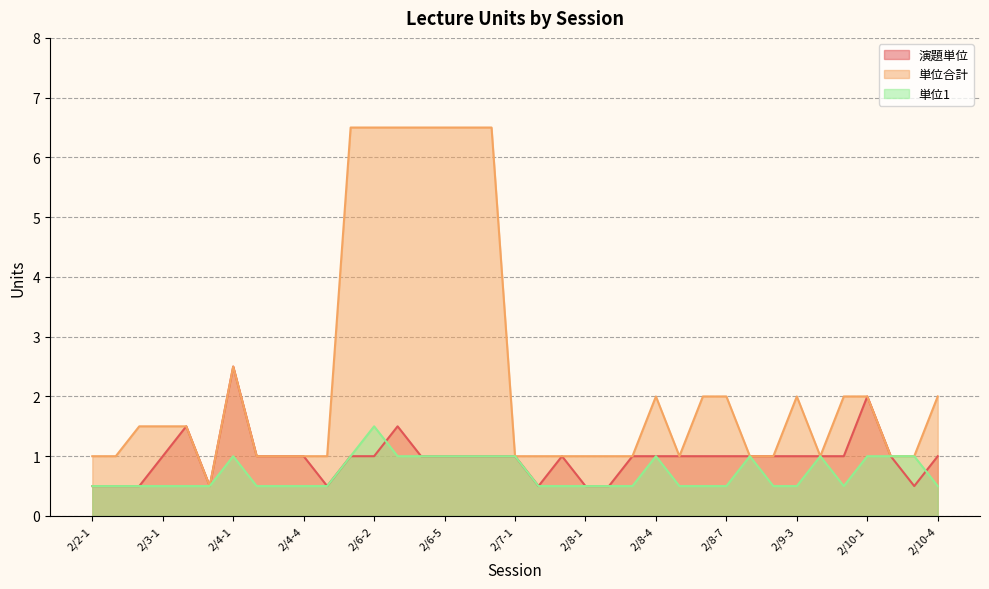

Where is the first local maximum for 単位合計?

2/4-1